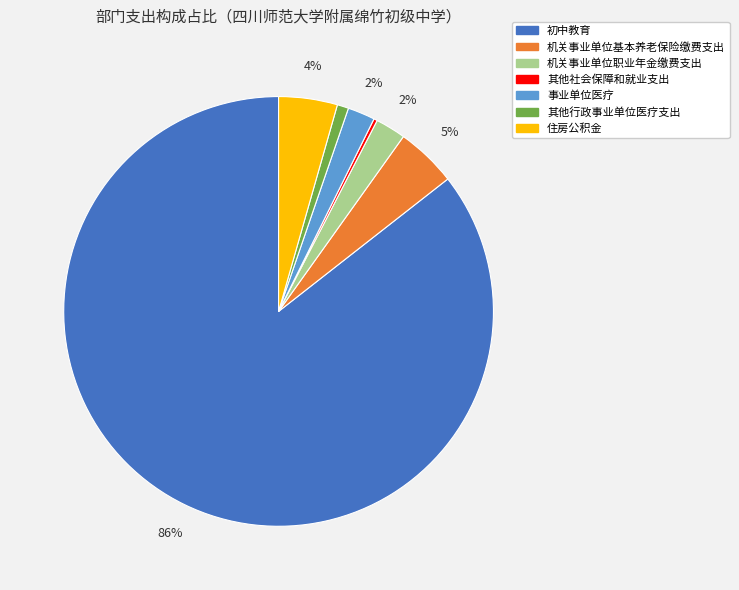

Between 事业单位医疗 and 住房公积金, which is larger?

住房公积金